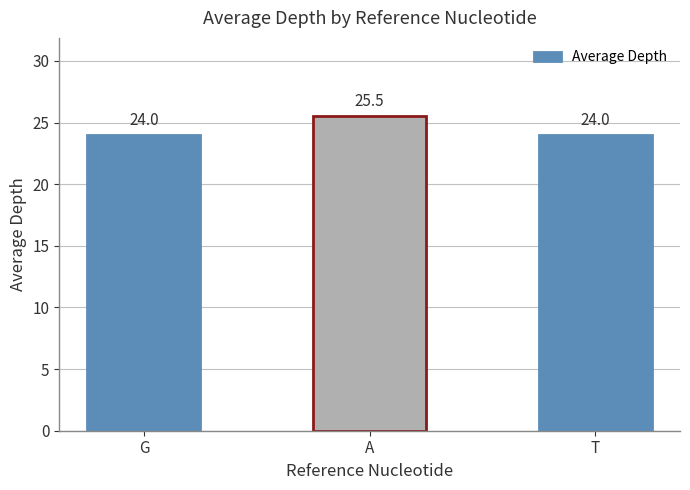

What position from the right is G?

3